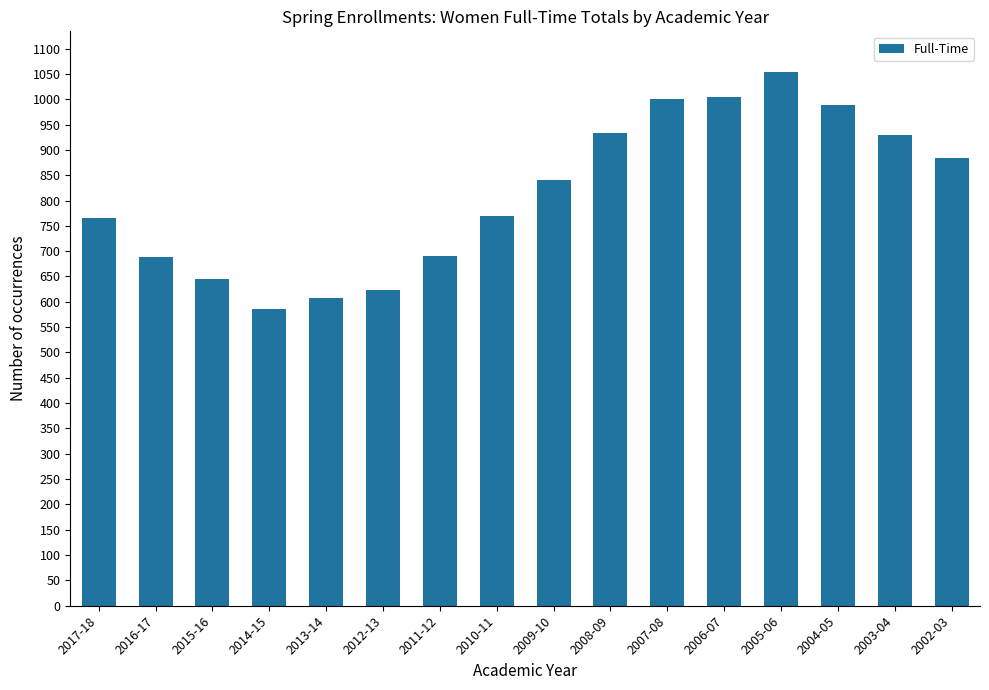

Which has a higher value, 2002-03 or 2014-15?

2002-03